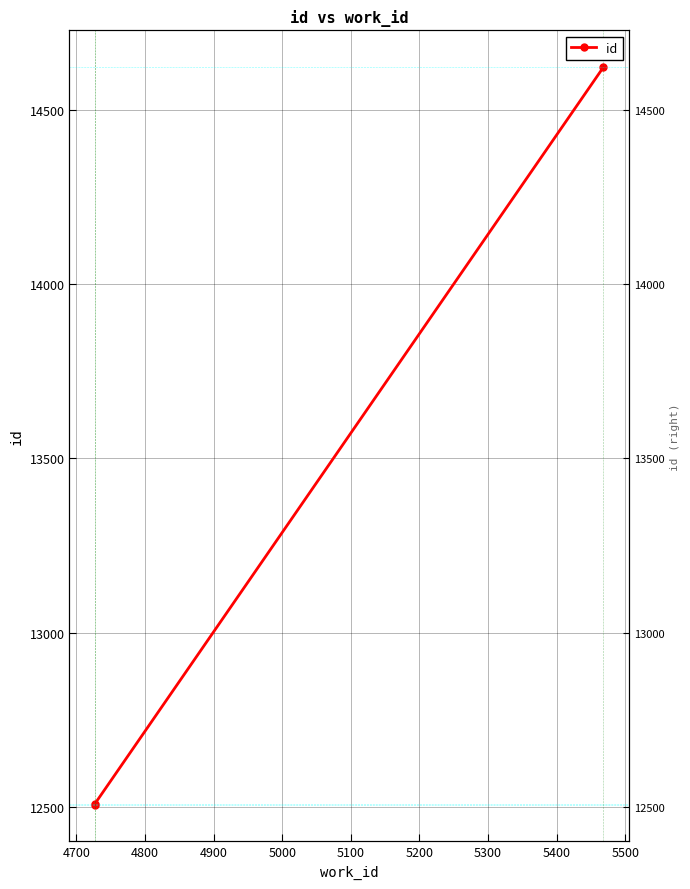

The chart shows a value of 20765 at 4600. True or false?

False